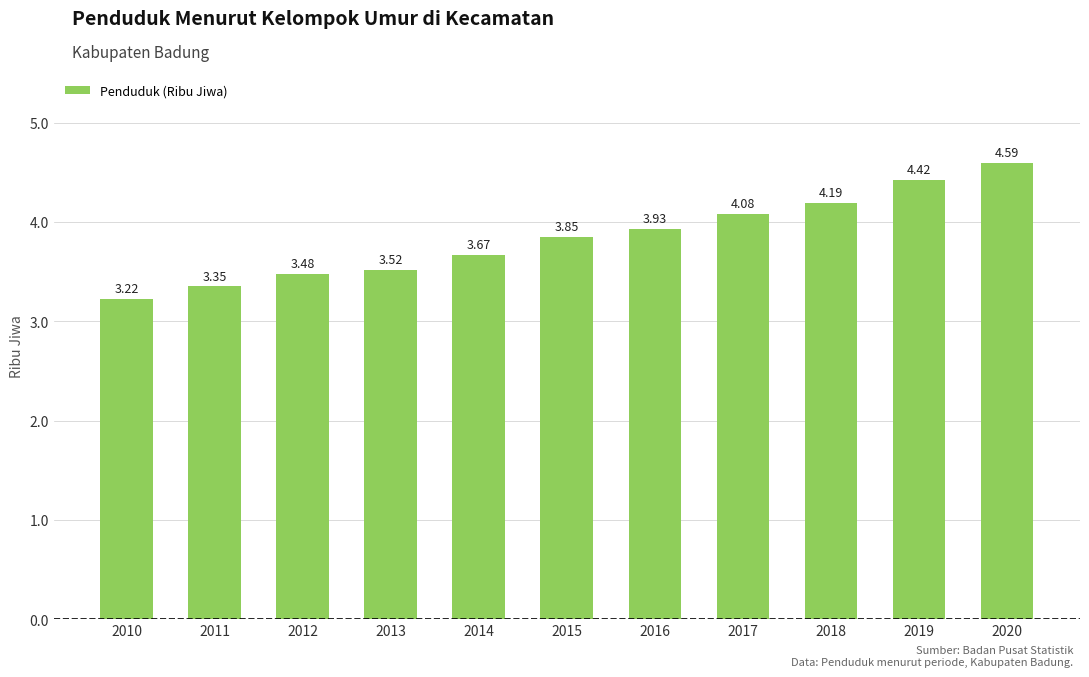

Rank the categories by value from lowest to highest.

2010, 2011, 2012, 2013, 2014, 2015, 2016, 2017, 2018, 2019, 2020